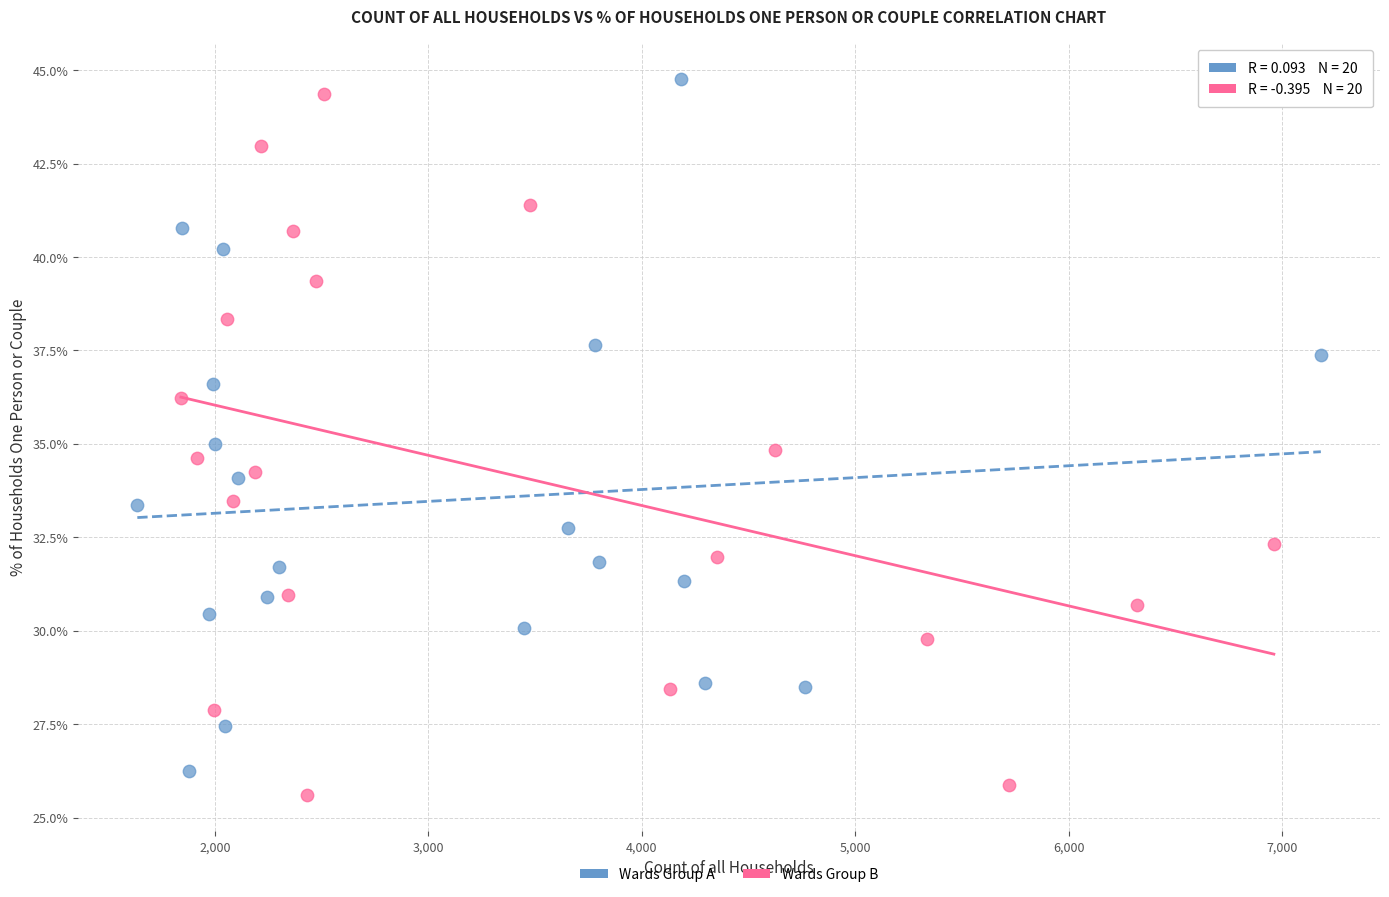

Which series reaches the minimum Y coordinate?

Wards Group B